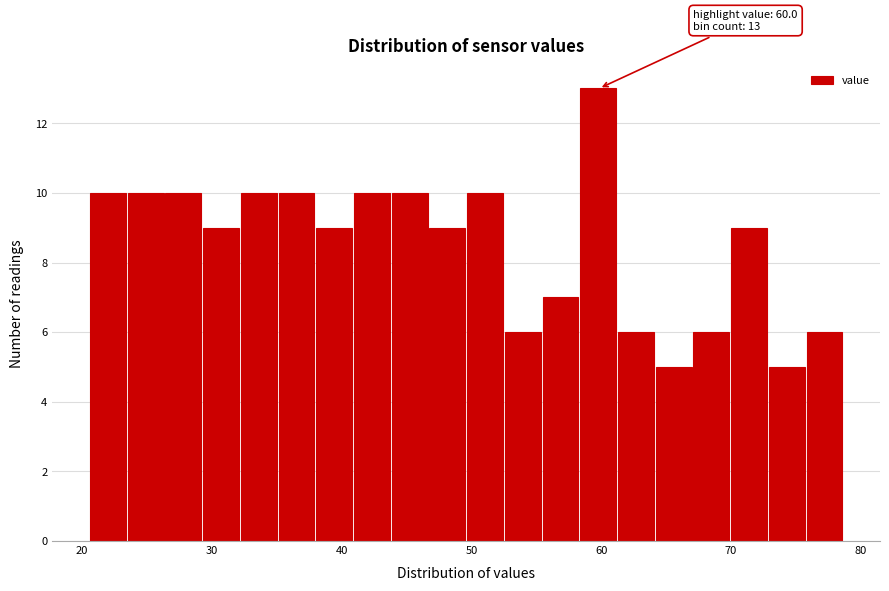

Read against the x-axis, roughly where is the centre of the tallest bar?

60